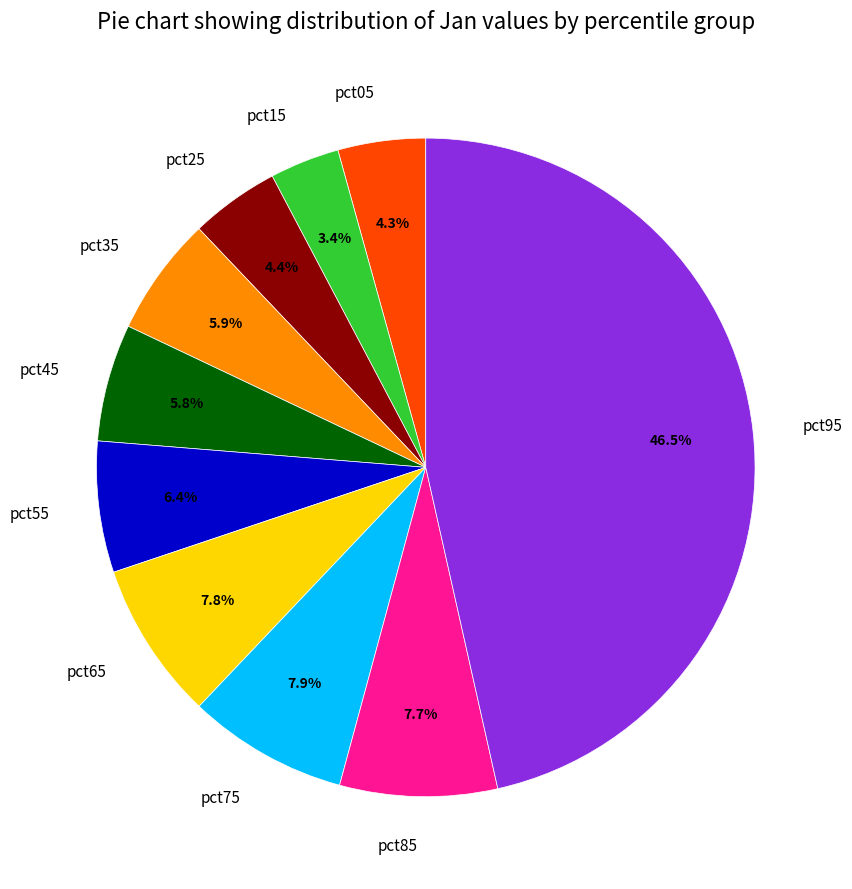

True or false: pct35 accounts for 6% of the total.

True